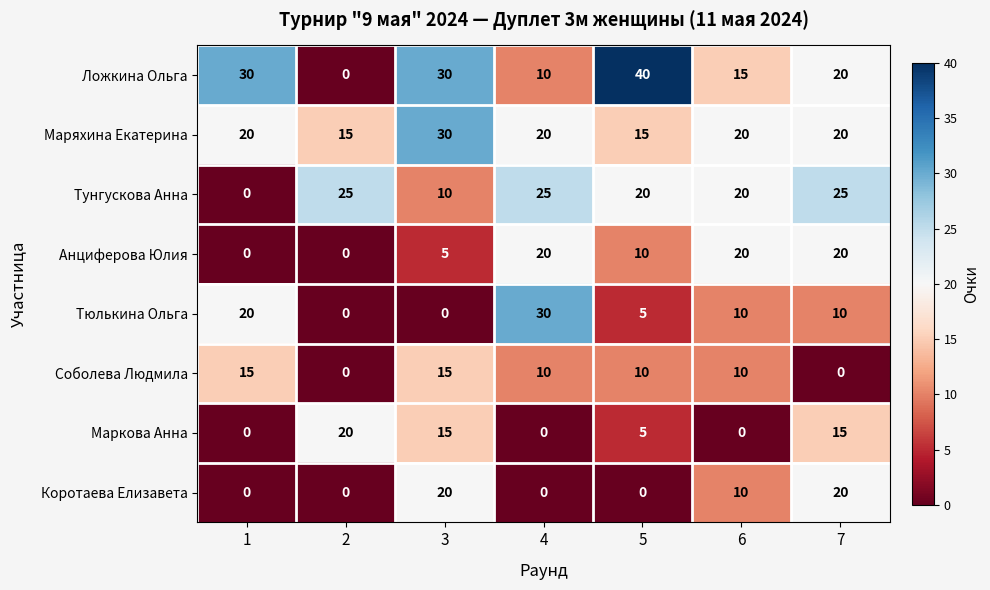

How many distinct data groups are displayed?

8